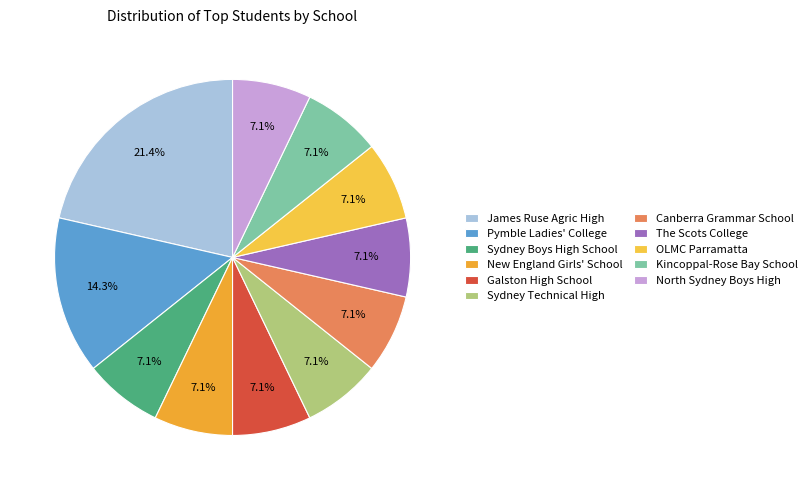

What percentage is the New England Girls' School slice, to the nearest percent?

7%